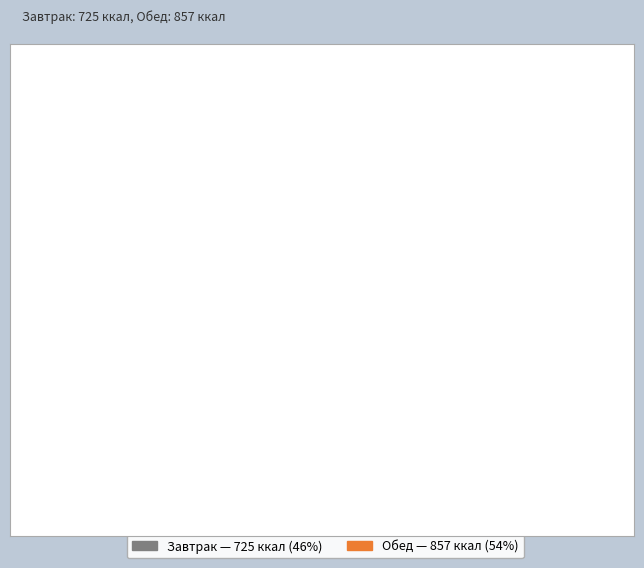

Does any single category account for the majority?

Yes